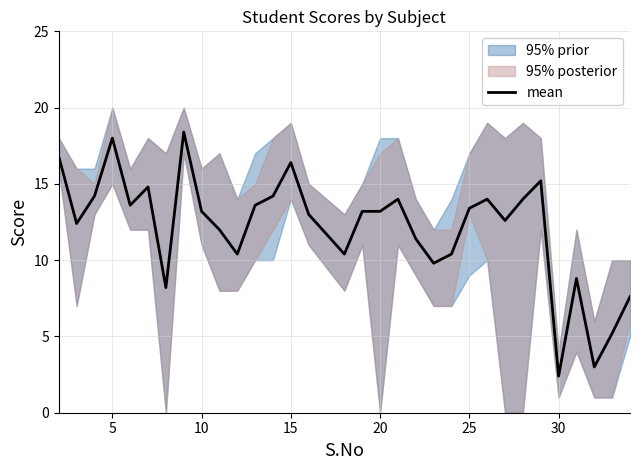

How many interior local valleys (lower than both neighbors) does the data have?

9